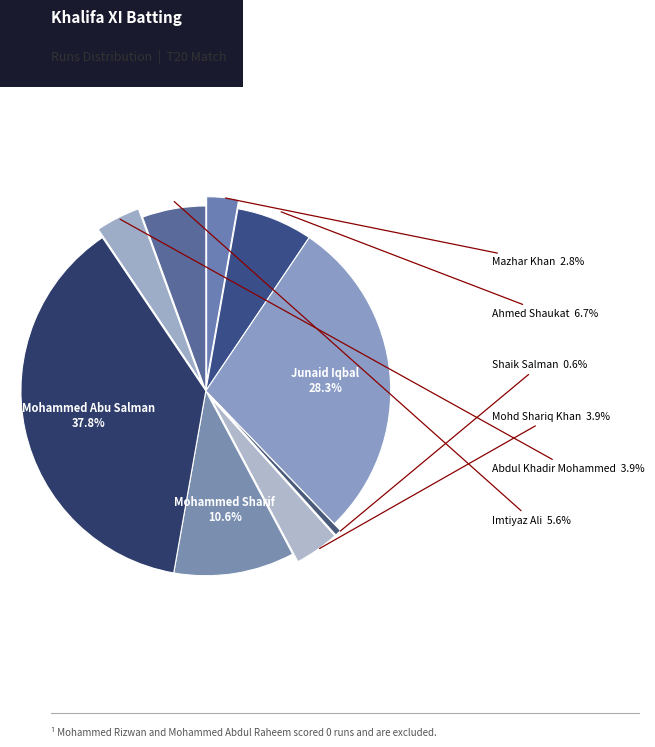

Is it true that Mohammed Rizwan is 0% of the pie?

True